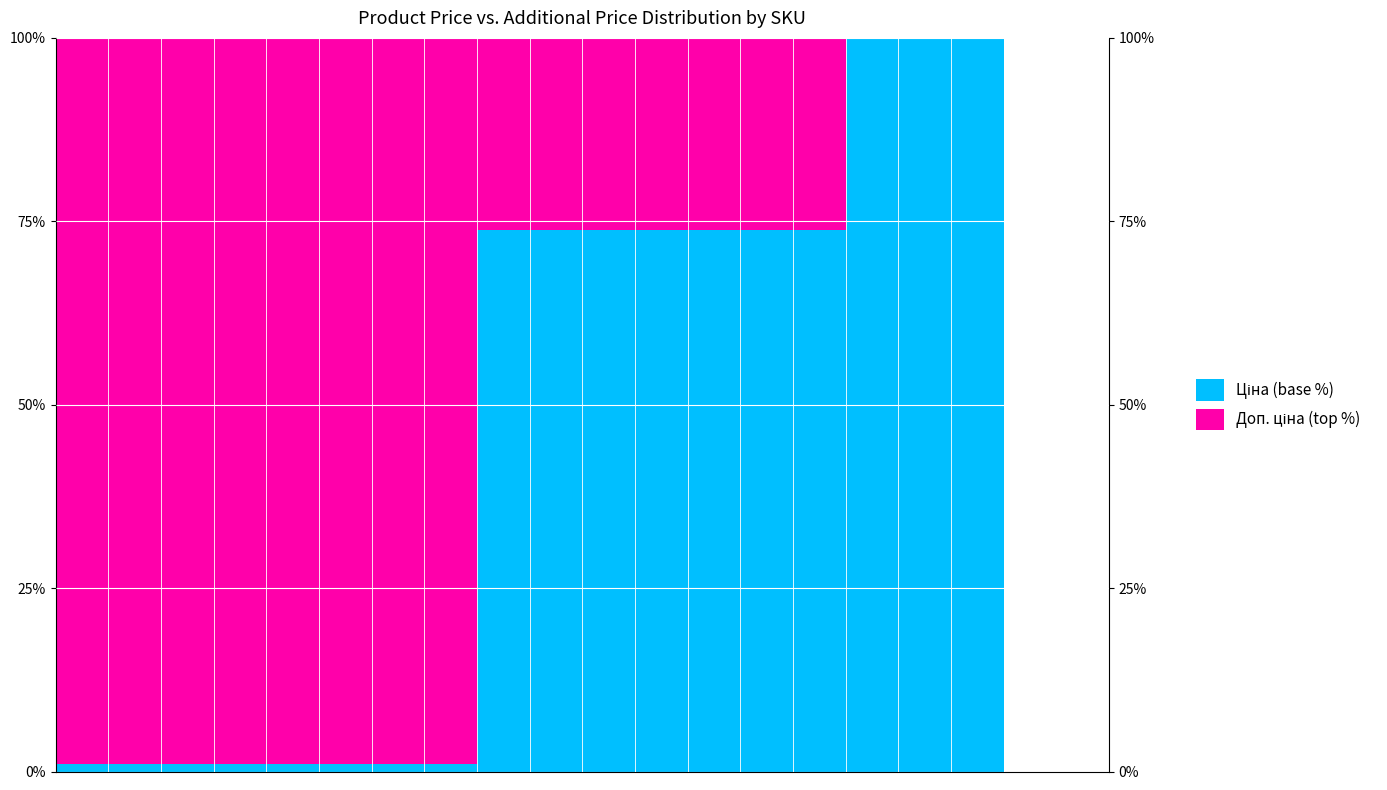

Are the bars horizontal?

No